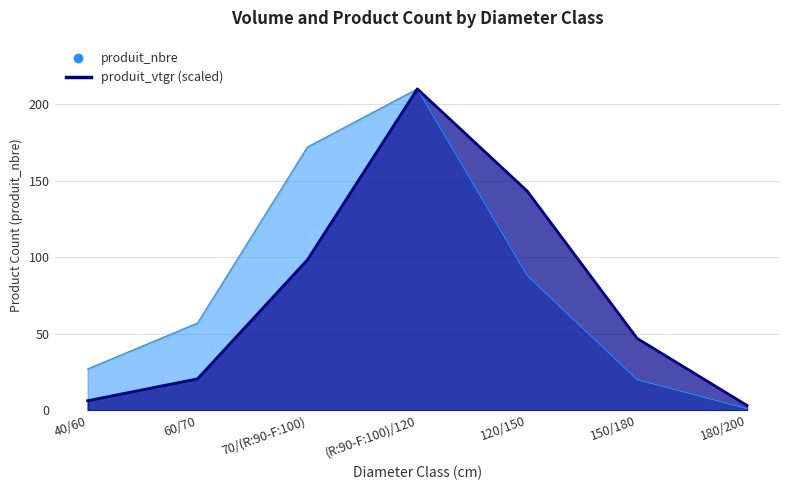

What are all the series names shown in the legend?

produit_nbre, produit_vtgr